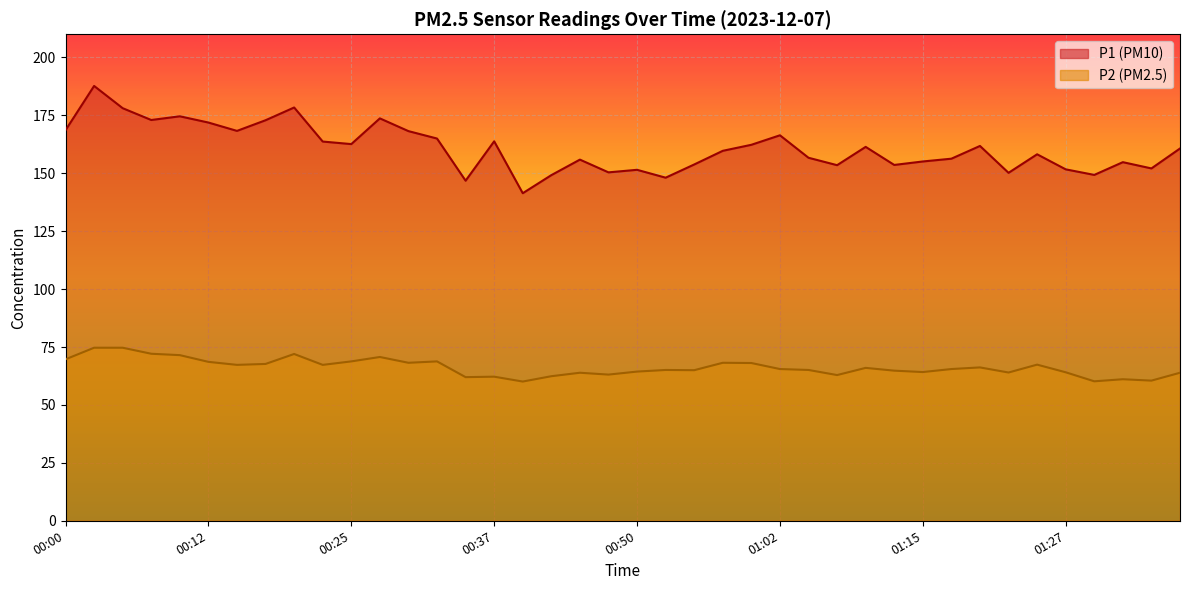

What is the total value across all series at 01:12?

218.4